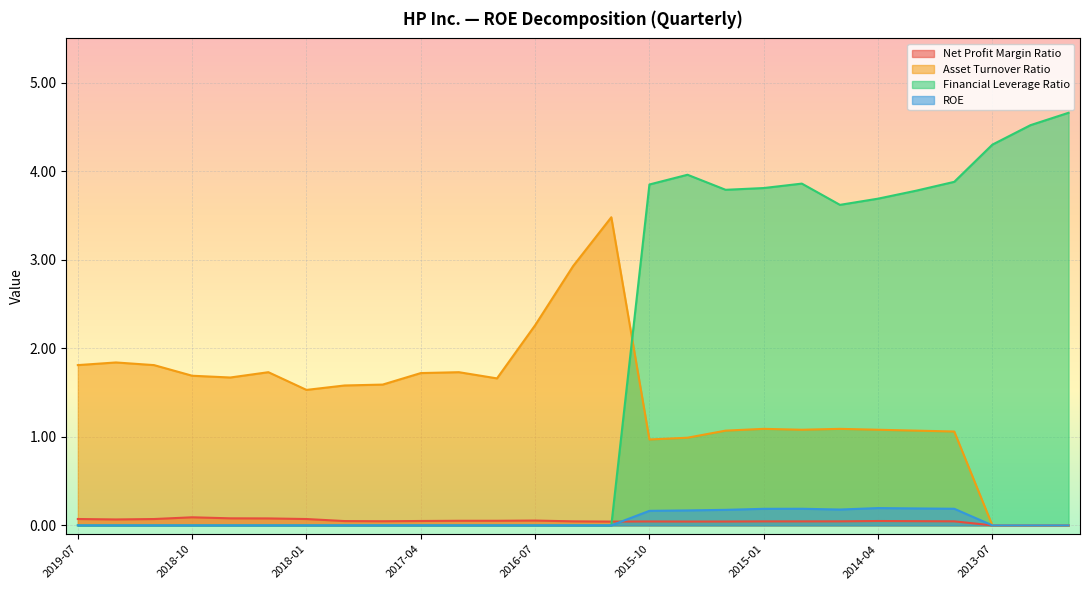

In Net Profit Margin Ratio, how many points are higher than both neighbors (excluding endpoints)?

4